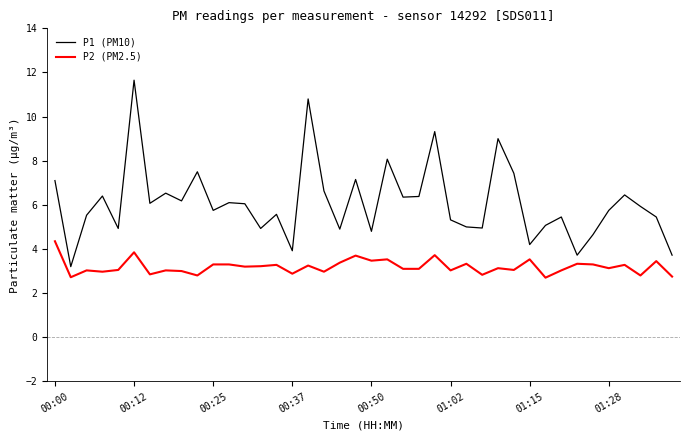

Which series has the widest spread of values?

P1 (PM10)